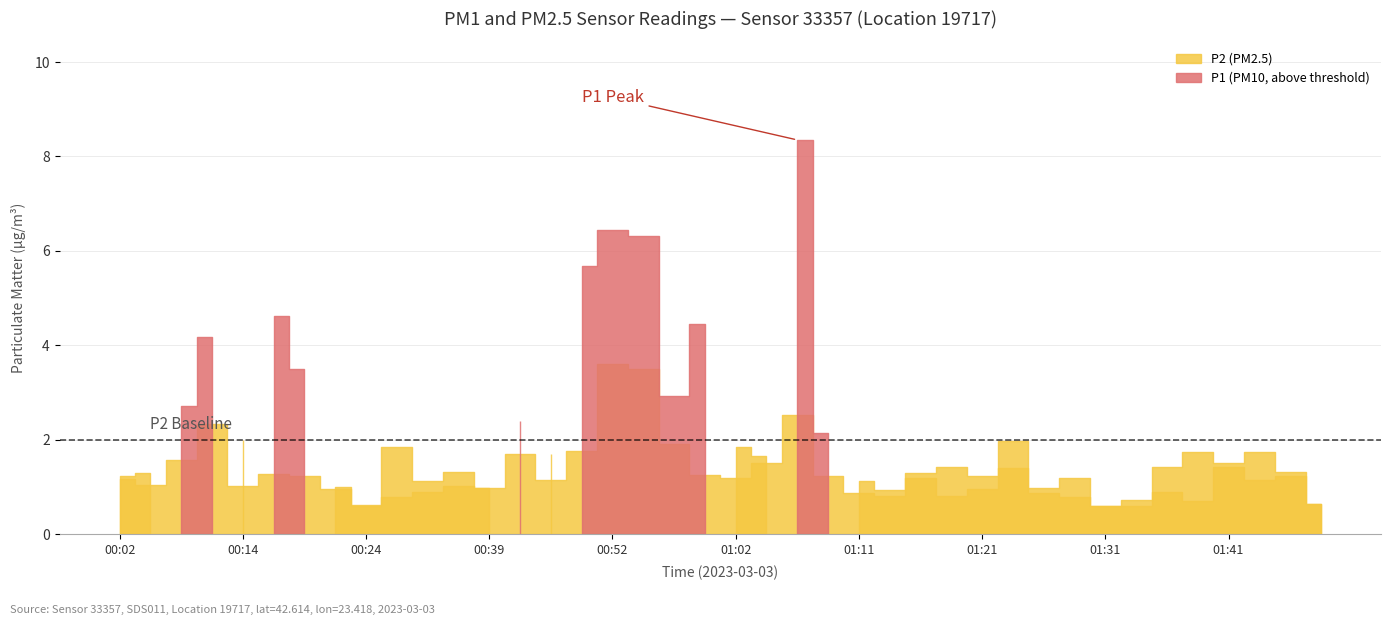

Is it true that P2 equals 1.2 at 01:09?

True